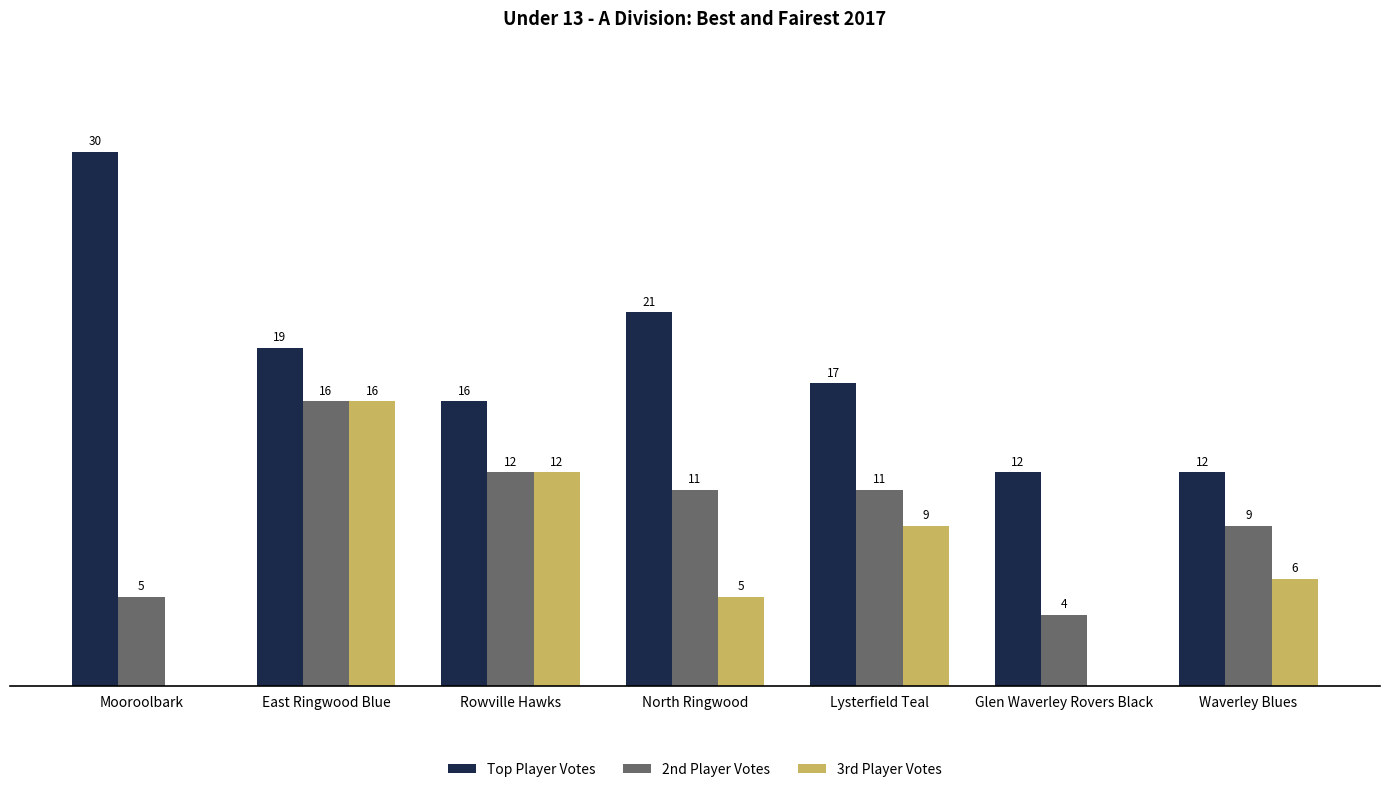

Which category has the highest value across all series?

Mooroolbark